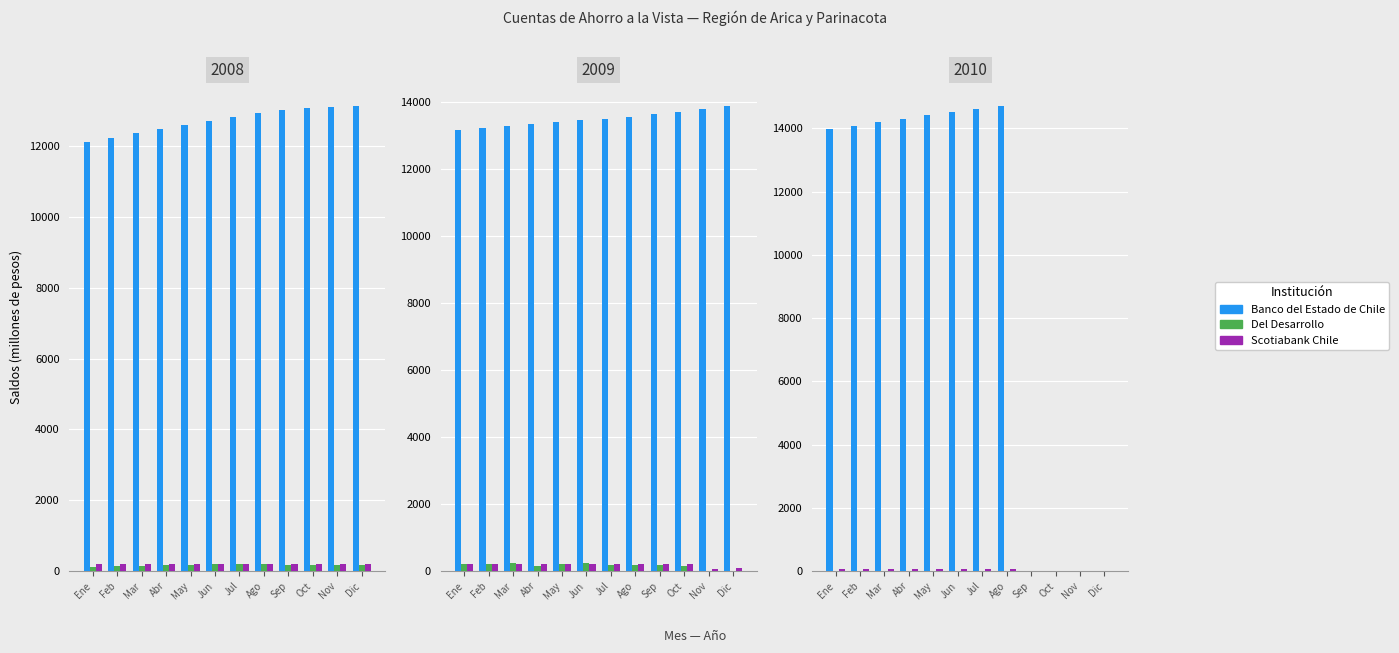

List the labels in order of Banco del Estado de Chile value, smallest first.

Sep, Oct, Nov, Dic, Ene, Feb, Mar, Abr, May, Jun, Jul, Ago